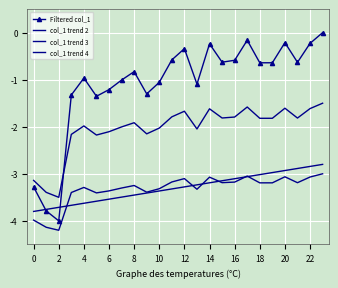

Which series has the largest total across all categories?

Filtered col_1